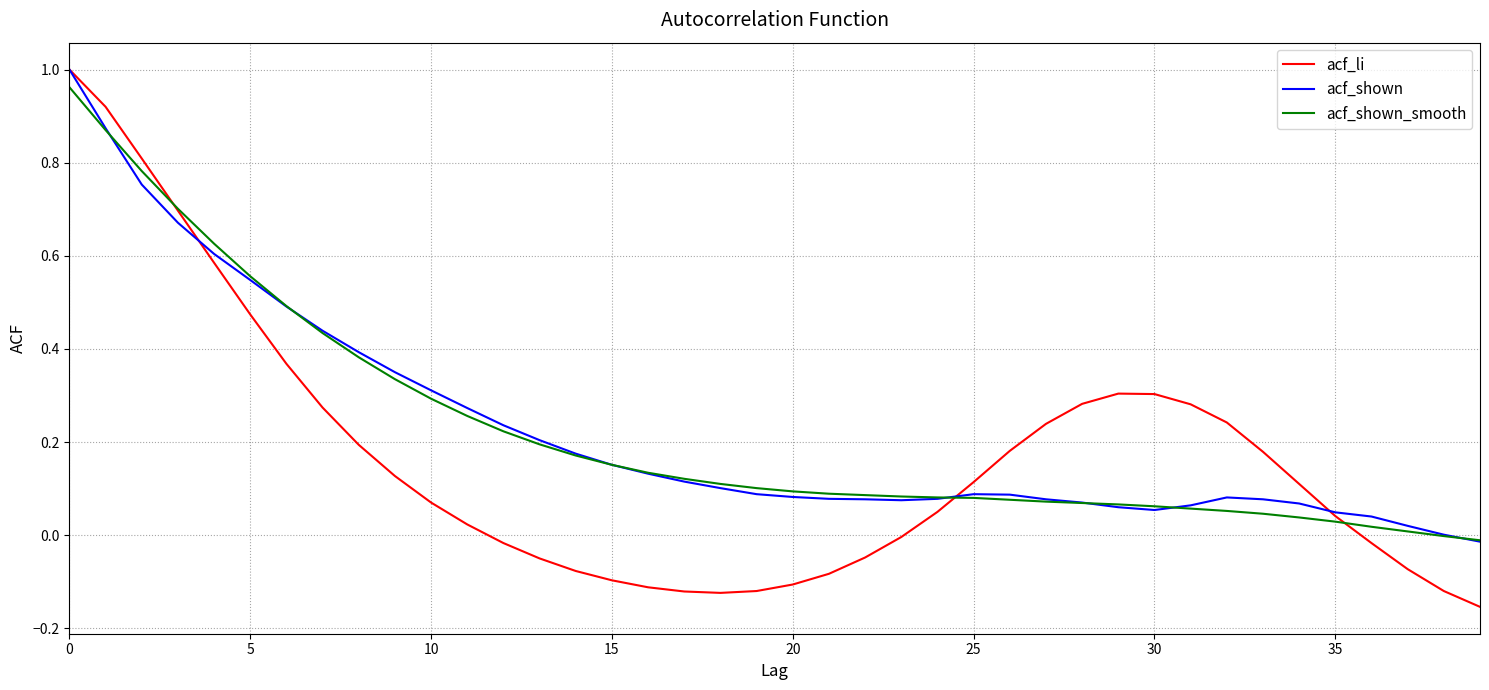

Which series has the largest range (max minus min)?

acf_li